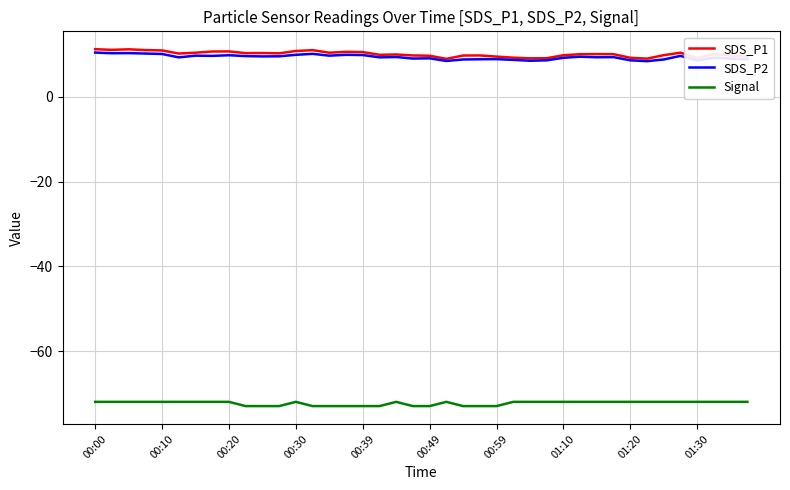

True or false: SDS_P2 and Signal intersect in this chart.

False